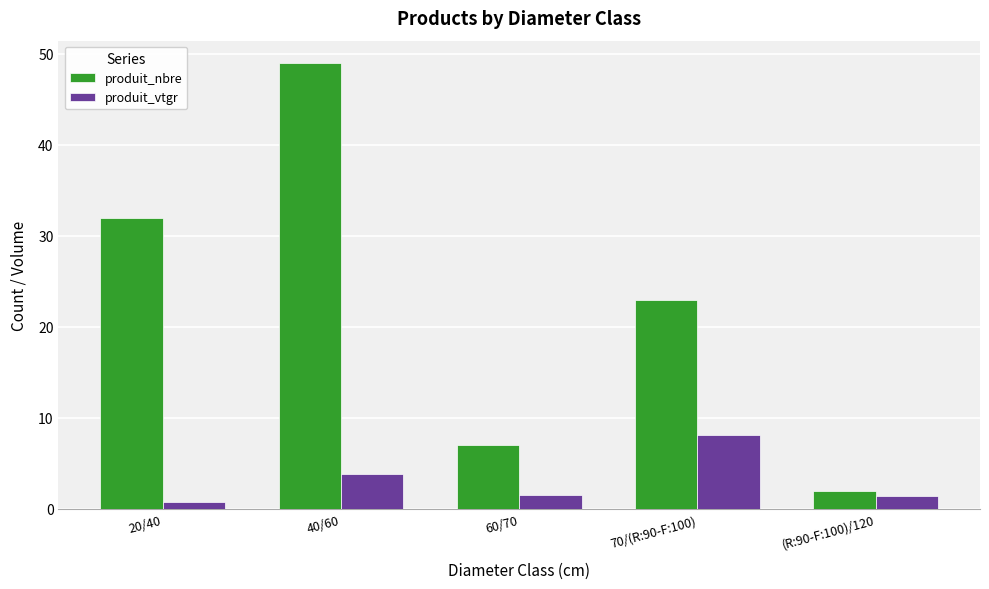

What is the sum of all produit_nbre values?

113.0